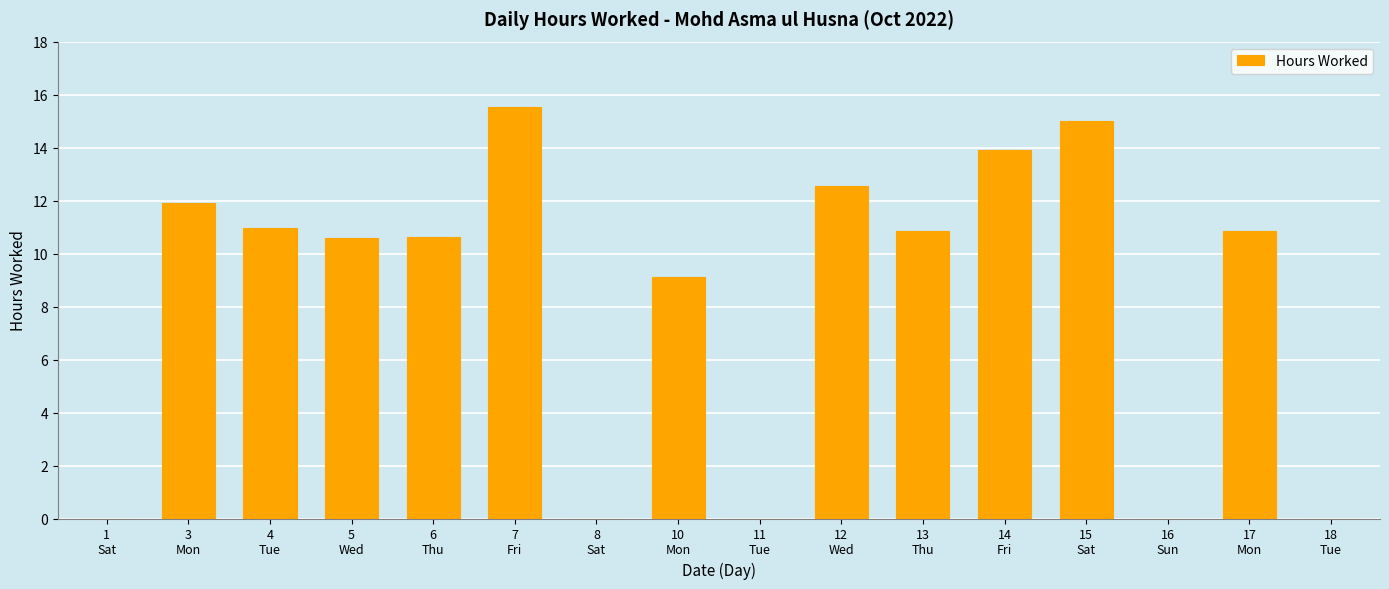

What is the sum of all values?

131.9